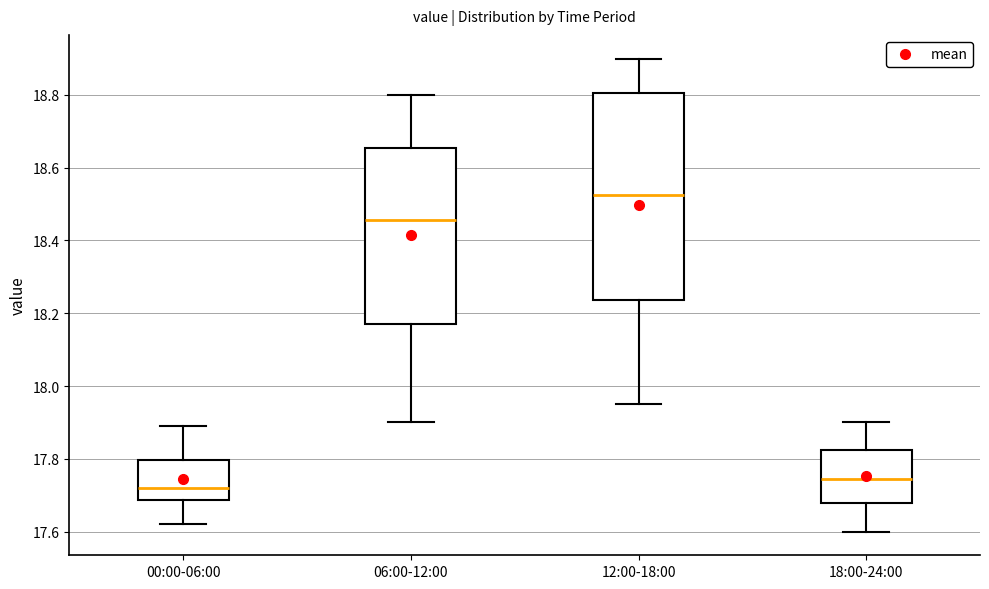

Reading left to right, transcribe this box plot: for each box, give where its median line is, the range the box spans, and where its two whiskers end, as read against the y-axis. The values are not printed on the chart, so give them approximately, as read against the axis.

00:00-06:00: median 17.72, box 17.68 to 17.80, whiskers 17.62 to 17.90
06:00-12:00: median 18.46, box 18.18 to 18.66, whiskers 17.90 to 18.80
12:00-18:00: median 18.52, box 18.24 to 18.80, whiskers 17.96 to 18.90
18:00-24:00: median 17.74, box 17.68 to 17.82, whiskers 17.60 to 17.90